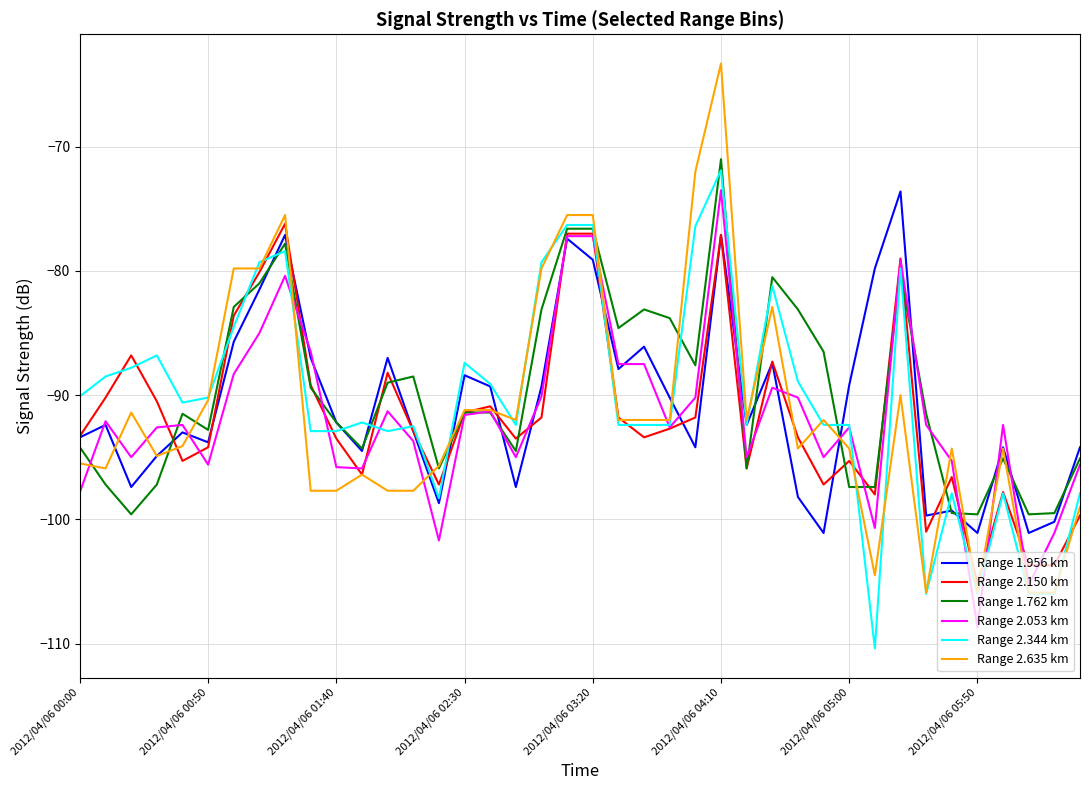

Which series has the largest range (max minus min)?

Range 2.635 km